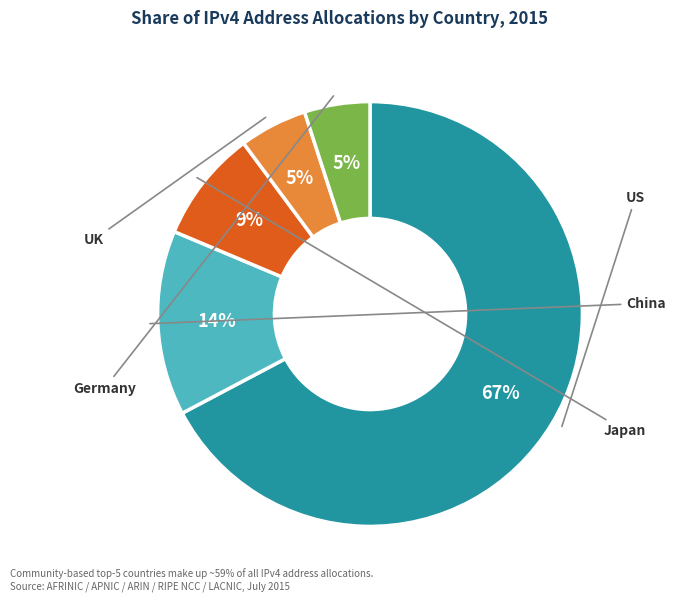

To the nearest percent, what is the difference between the largest and smallest slice percentages?

62%